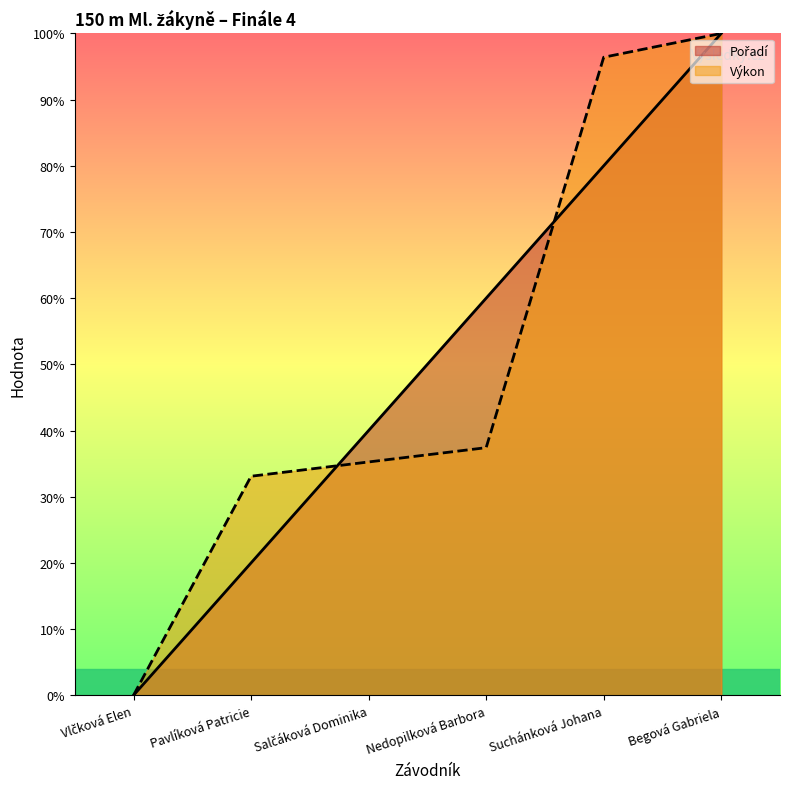

True or false: Pořadí and Výkon intersect in this chart.

True